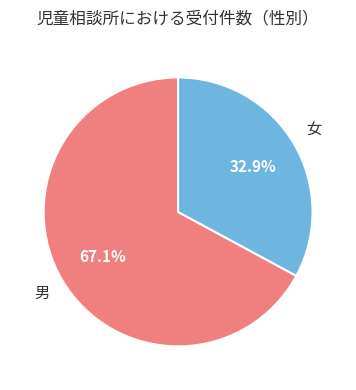

To the nearest percent, what is the difference between the 女 and 男 slice percentages?

34%